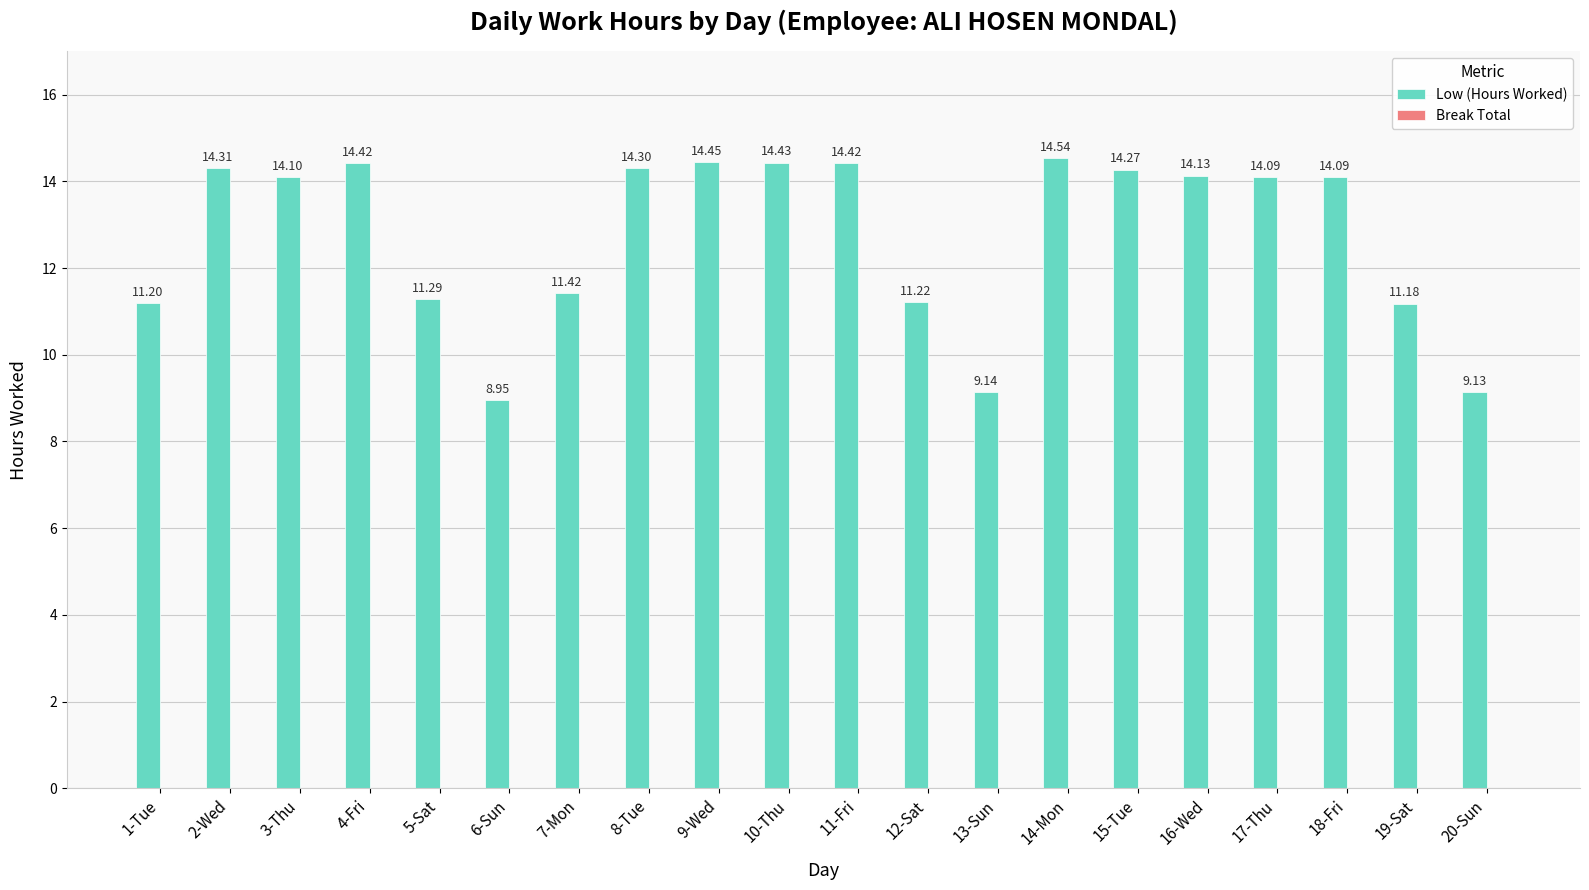

Count the number of data series in this chart.

1